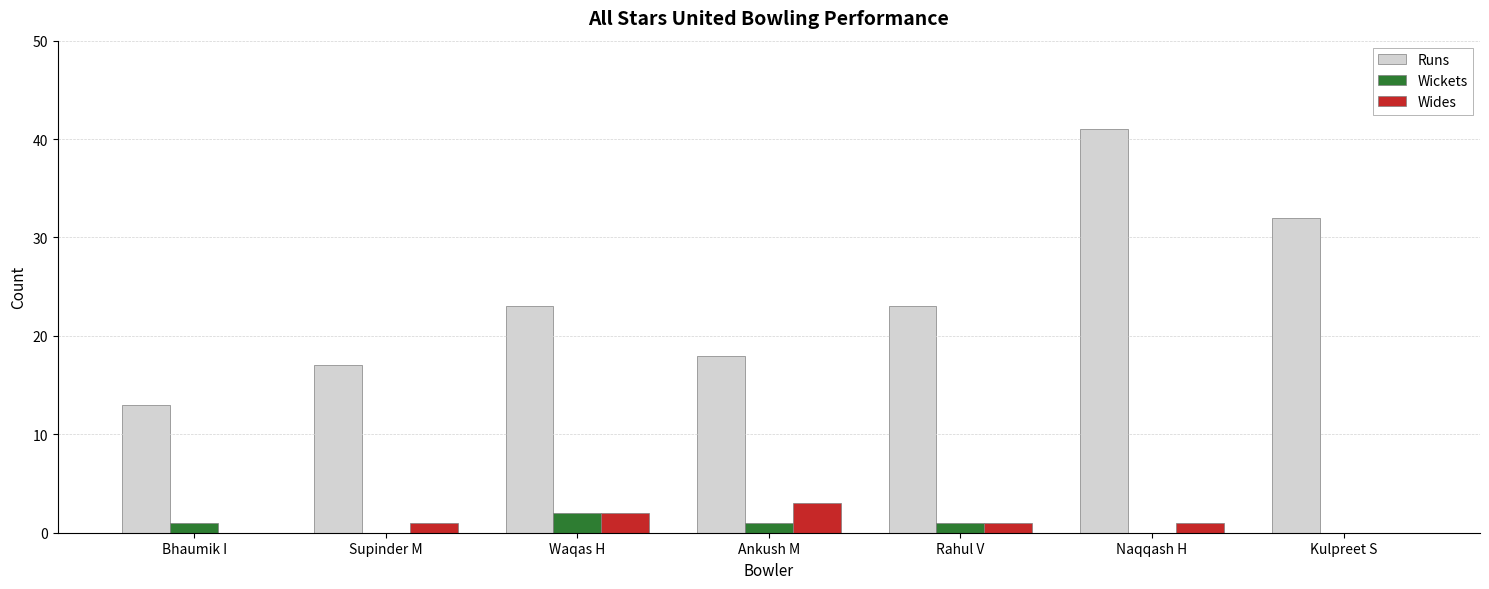

The Runs series shows 29 at Ankush M. True or false?

False